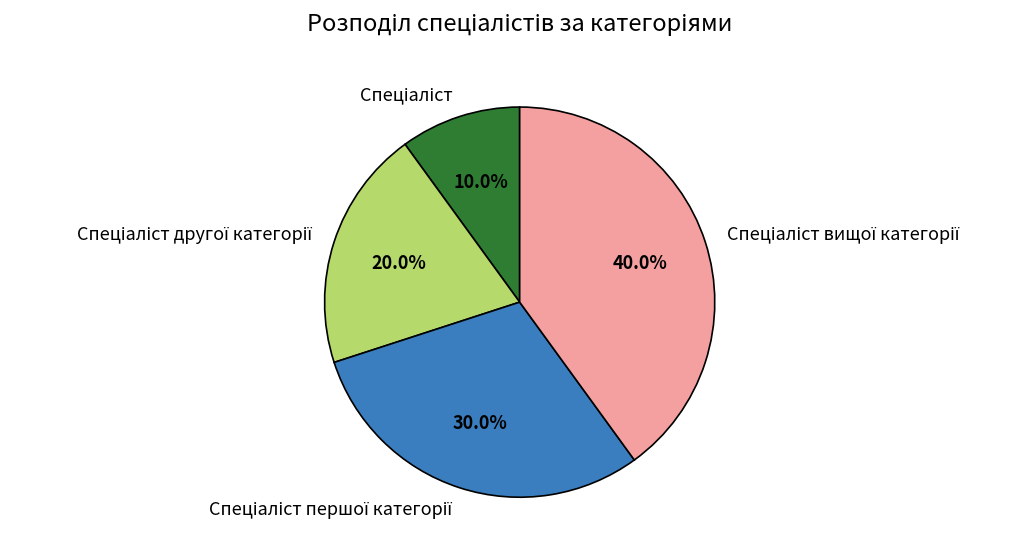

Is there any slice that represents more than half of the pie?

No